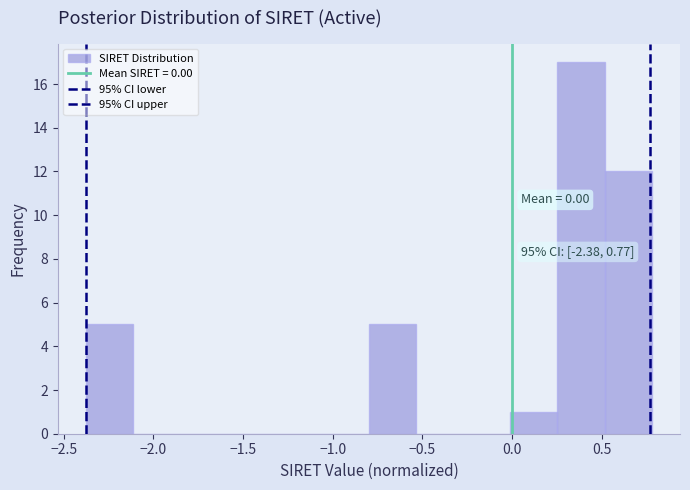

Which range on the x-axis has the tallest bar?

0.25 to 0.50